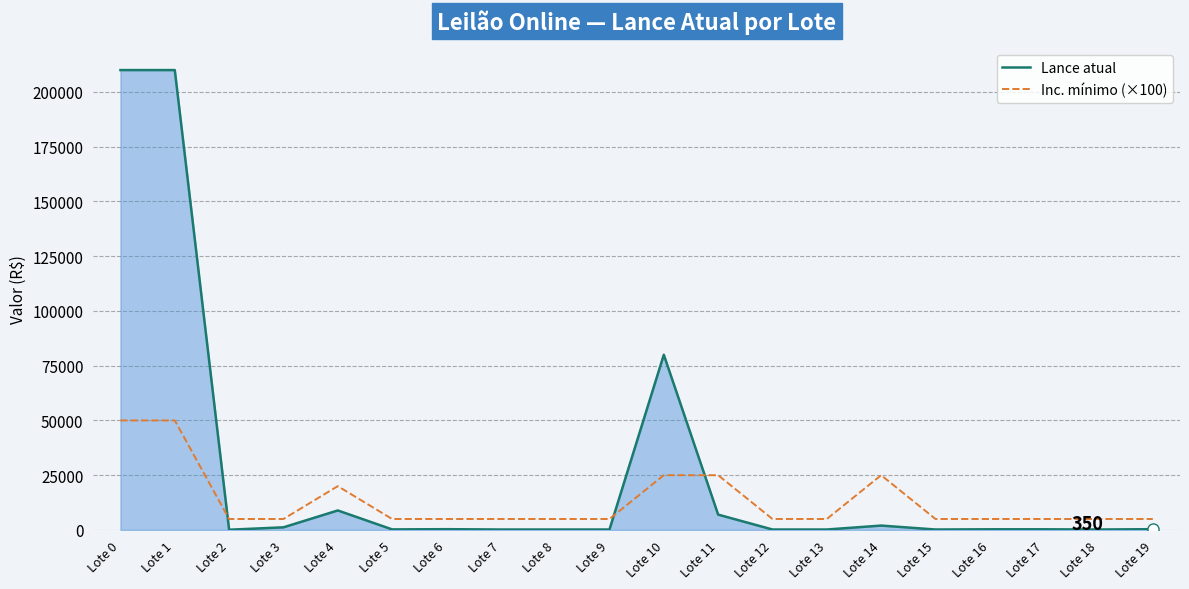

The value of Lance atual at Lote 4 is 8900. True or false?

True